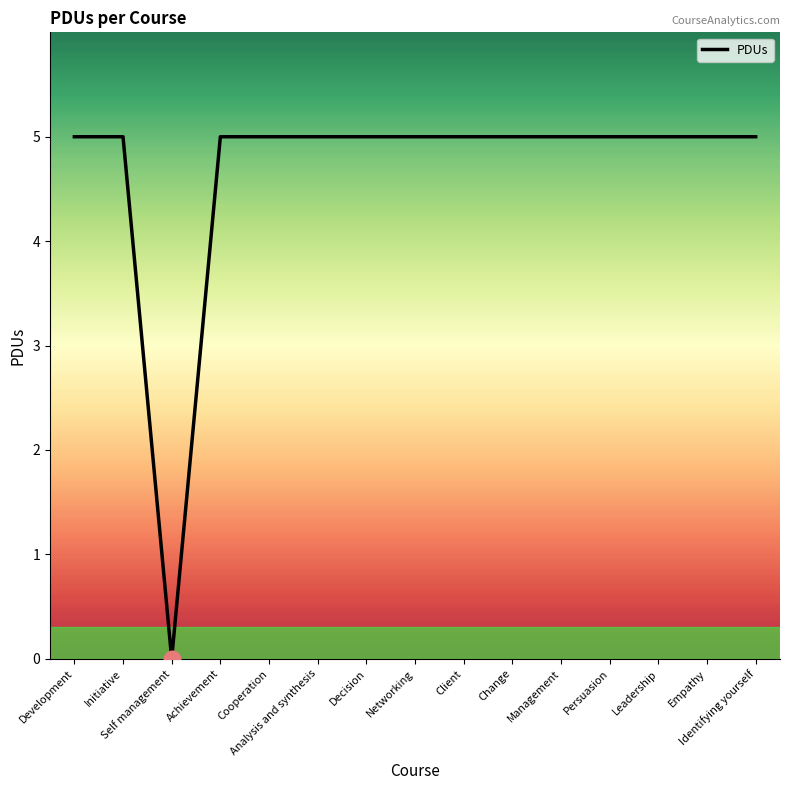

What is the ratio of the value at Client to the value at Empathy?

1.0